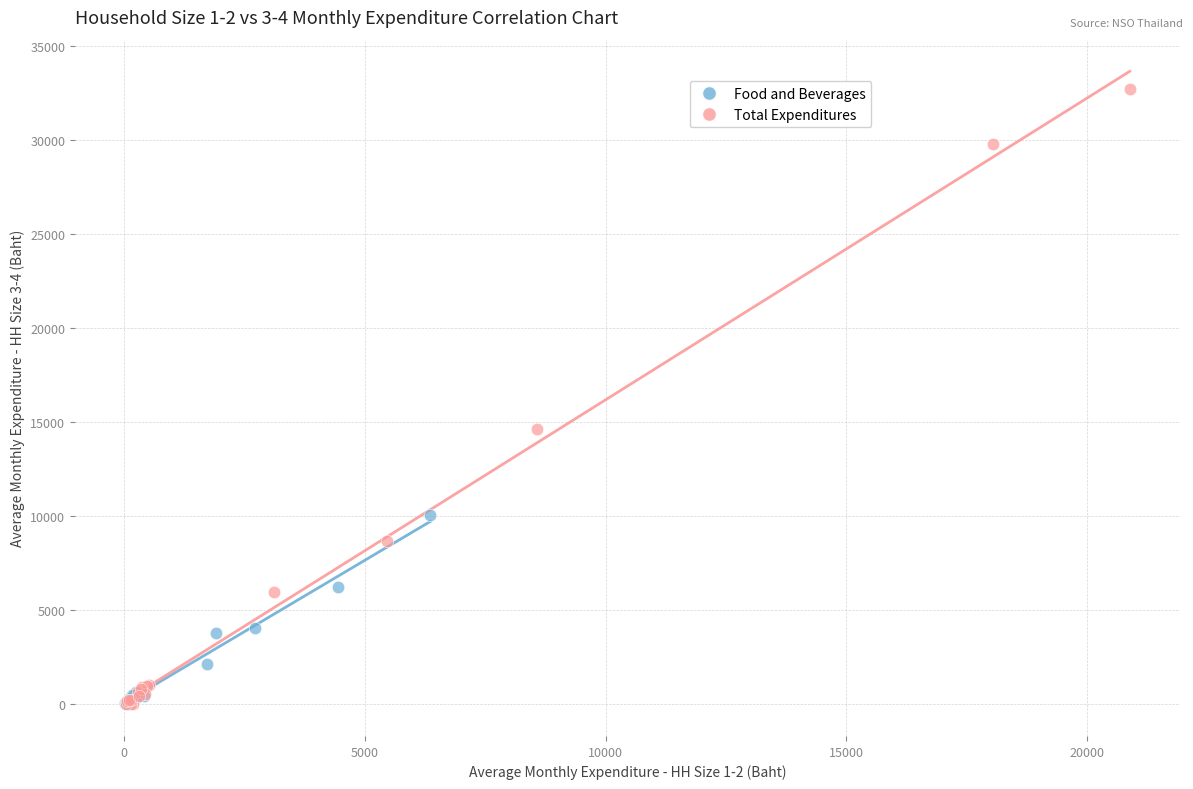

Which series reaches the maximum Y coordinate?

Total Expenditures